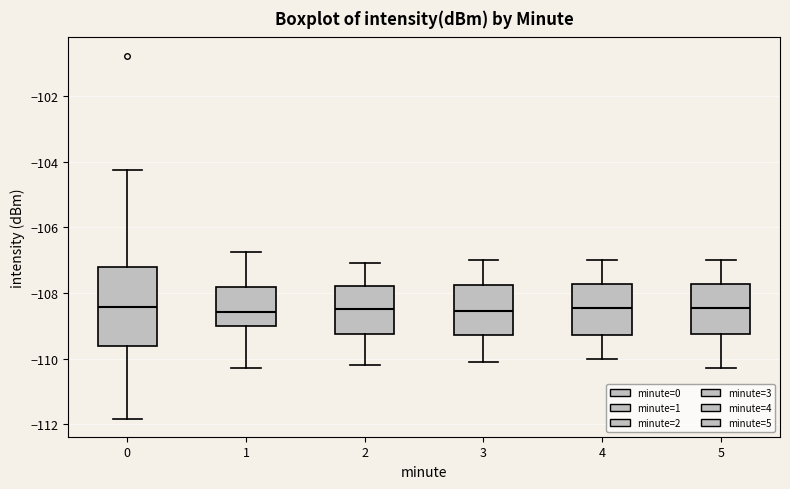

Reading left to right, transcribe this box plot: for each box, give where its median line is, the range the box spans, and where its two whiskers end, as read against the y-axis. The values are not printed on the chart, so give them approximately, as read against the axis.

0: median -108.4, box -109.6 to -107.2, whiskers -111.8 to -104.2
1: median -108.6, box -109.0 to -107.8, whiskers -110.2 to -106.8
2: median -108.4, box -109.2 to -107.8, whiskers -110.2 to -107.0
3: median -108.6, box -109.2 to -107.8, whiskers -110.0 to -107.0
4: median -108.4, box -109.2 to -107.8, whiskers -110.0 to -107.0
5: median -108.4, box -109.2 to -107.8, whiskers -110.2 to -107.0